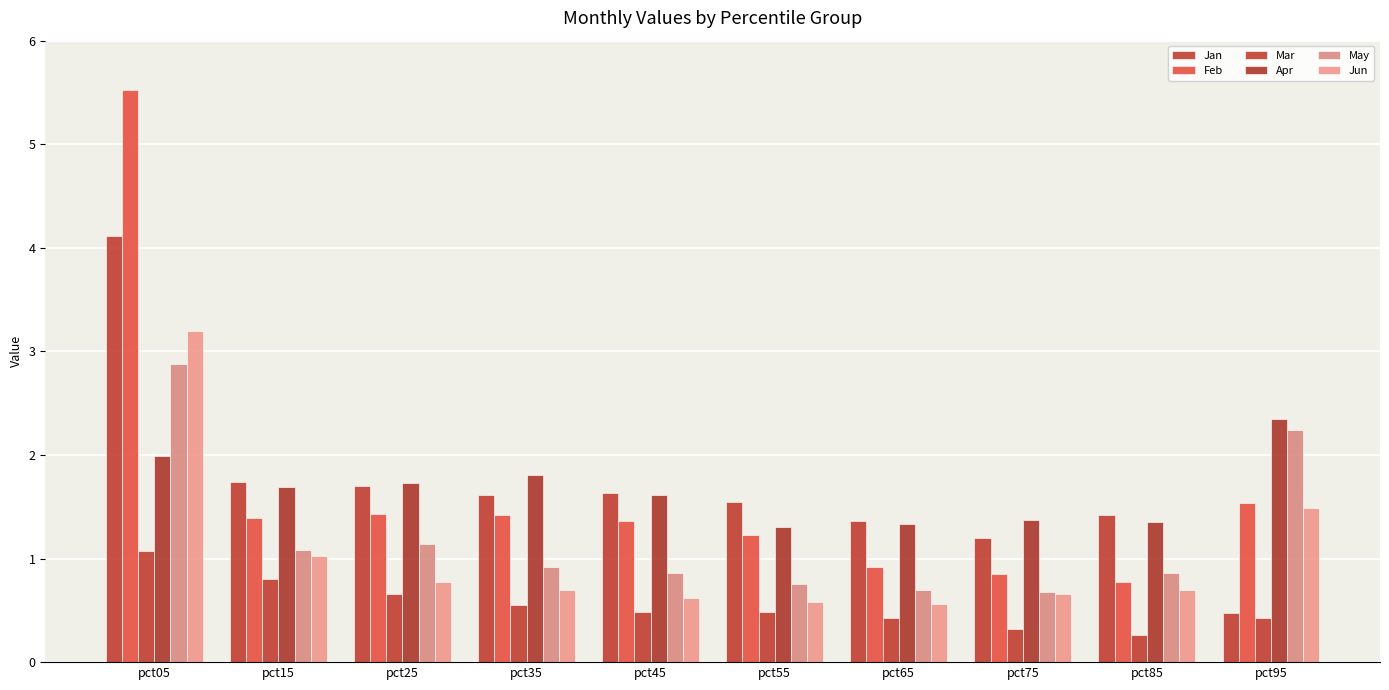

Rank the categories by May value from highest to lowest.

pct05, pct95, pct25, pct15, pct35, pct85, pct45, pct55, pct65, pct75